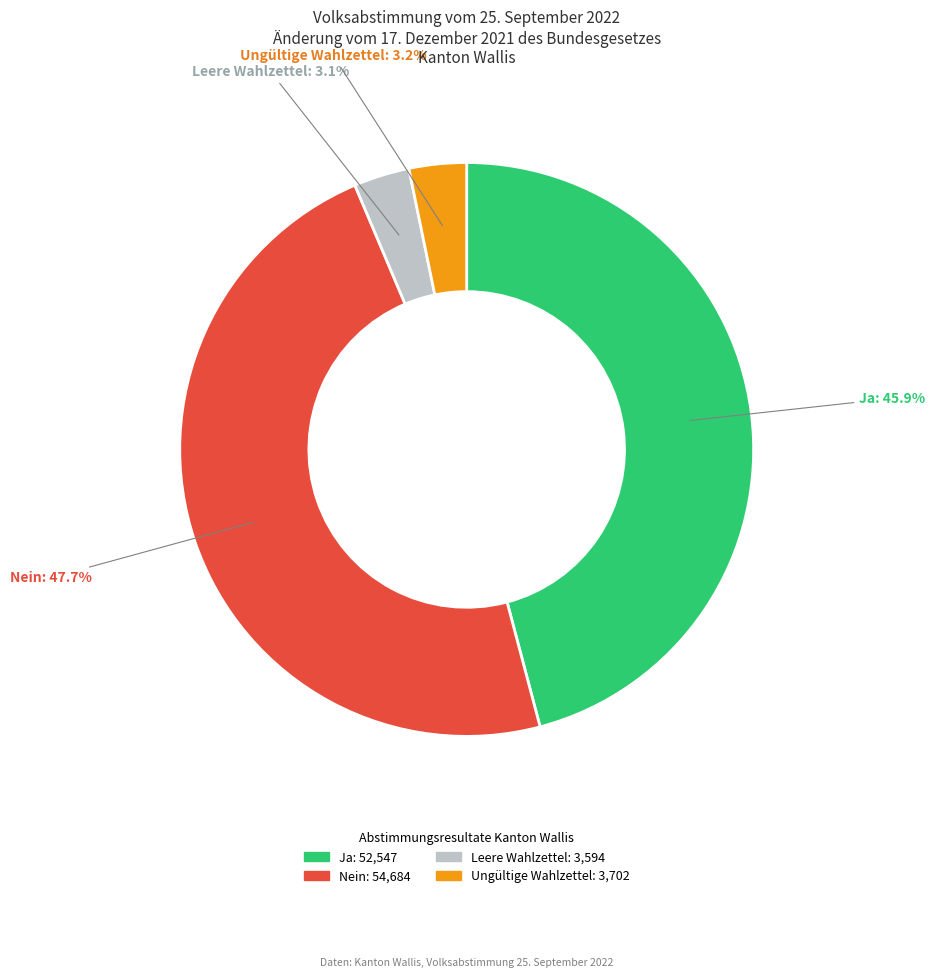

Which slice is the largest?

Nein